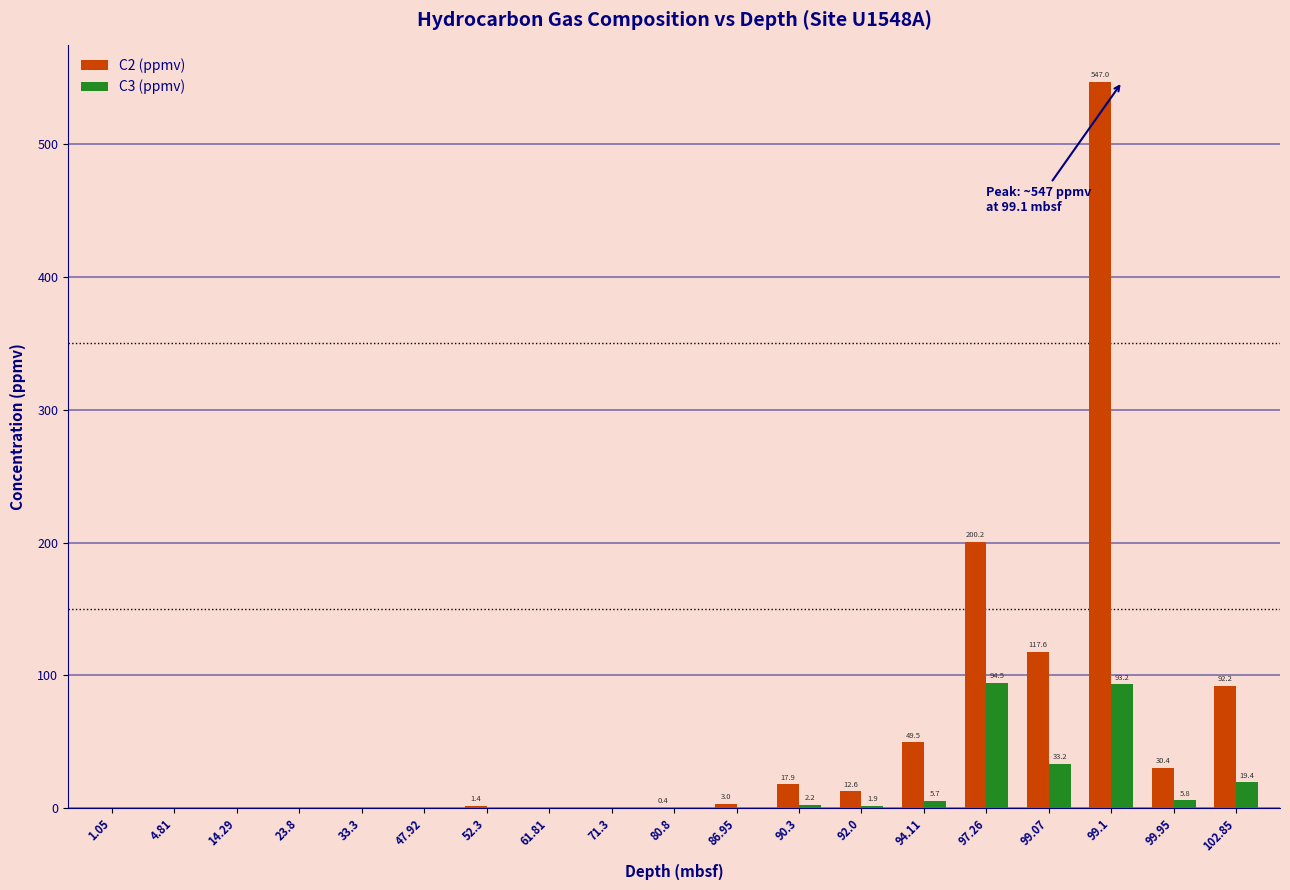

How many groups of bars are there?

19